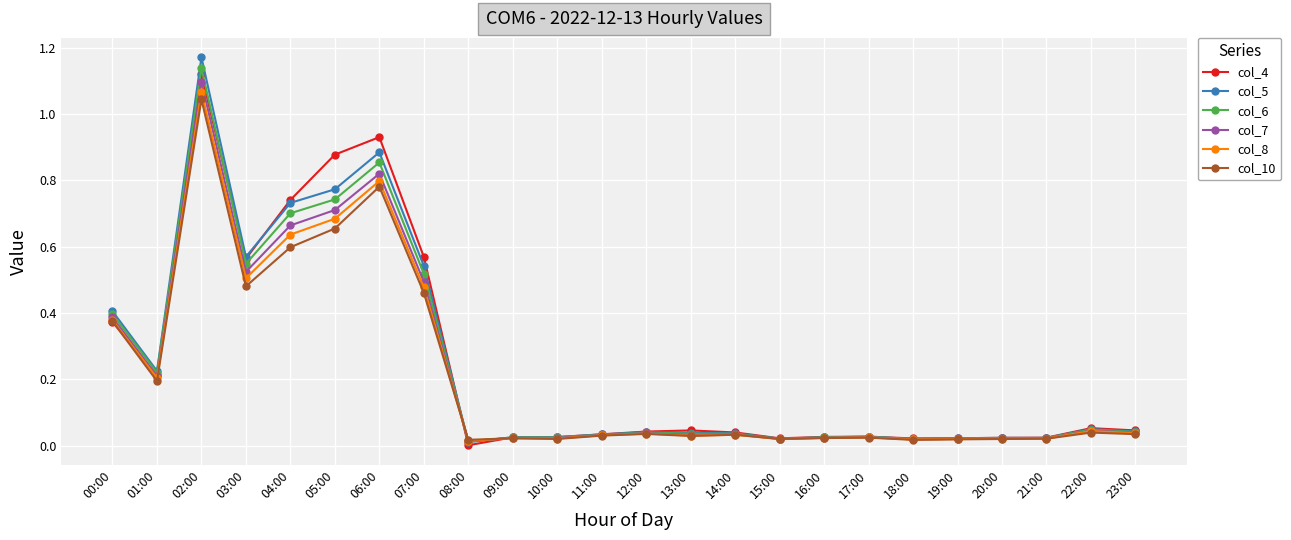

What position from the left is 06:00?

7